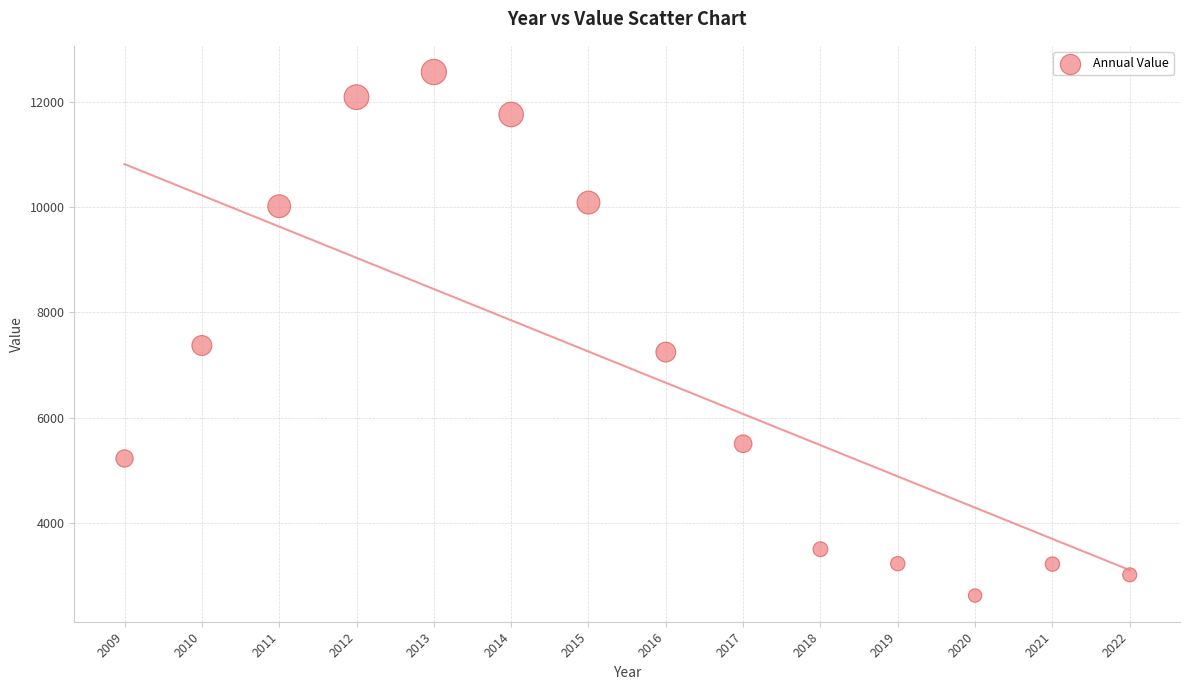

What Y value in the scatter plot is closest to 7595?

7372